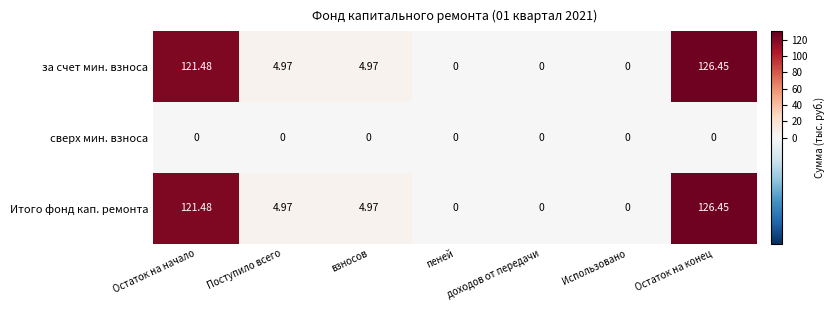

At which category is the sum across all series the highest?

Остаток на конец